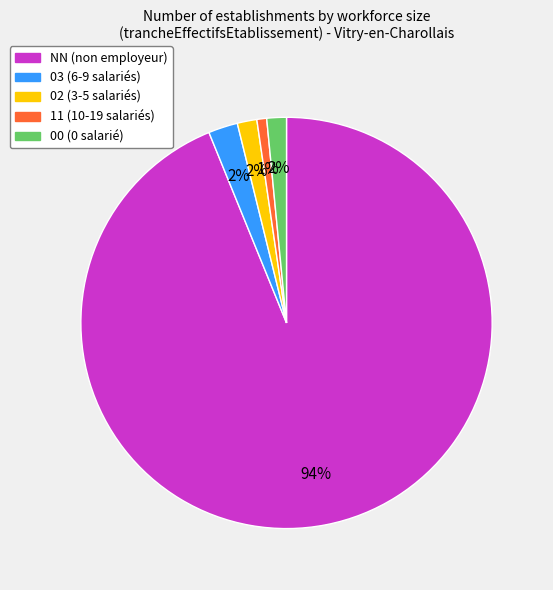

Does any single category account for the majority?

Yes